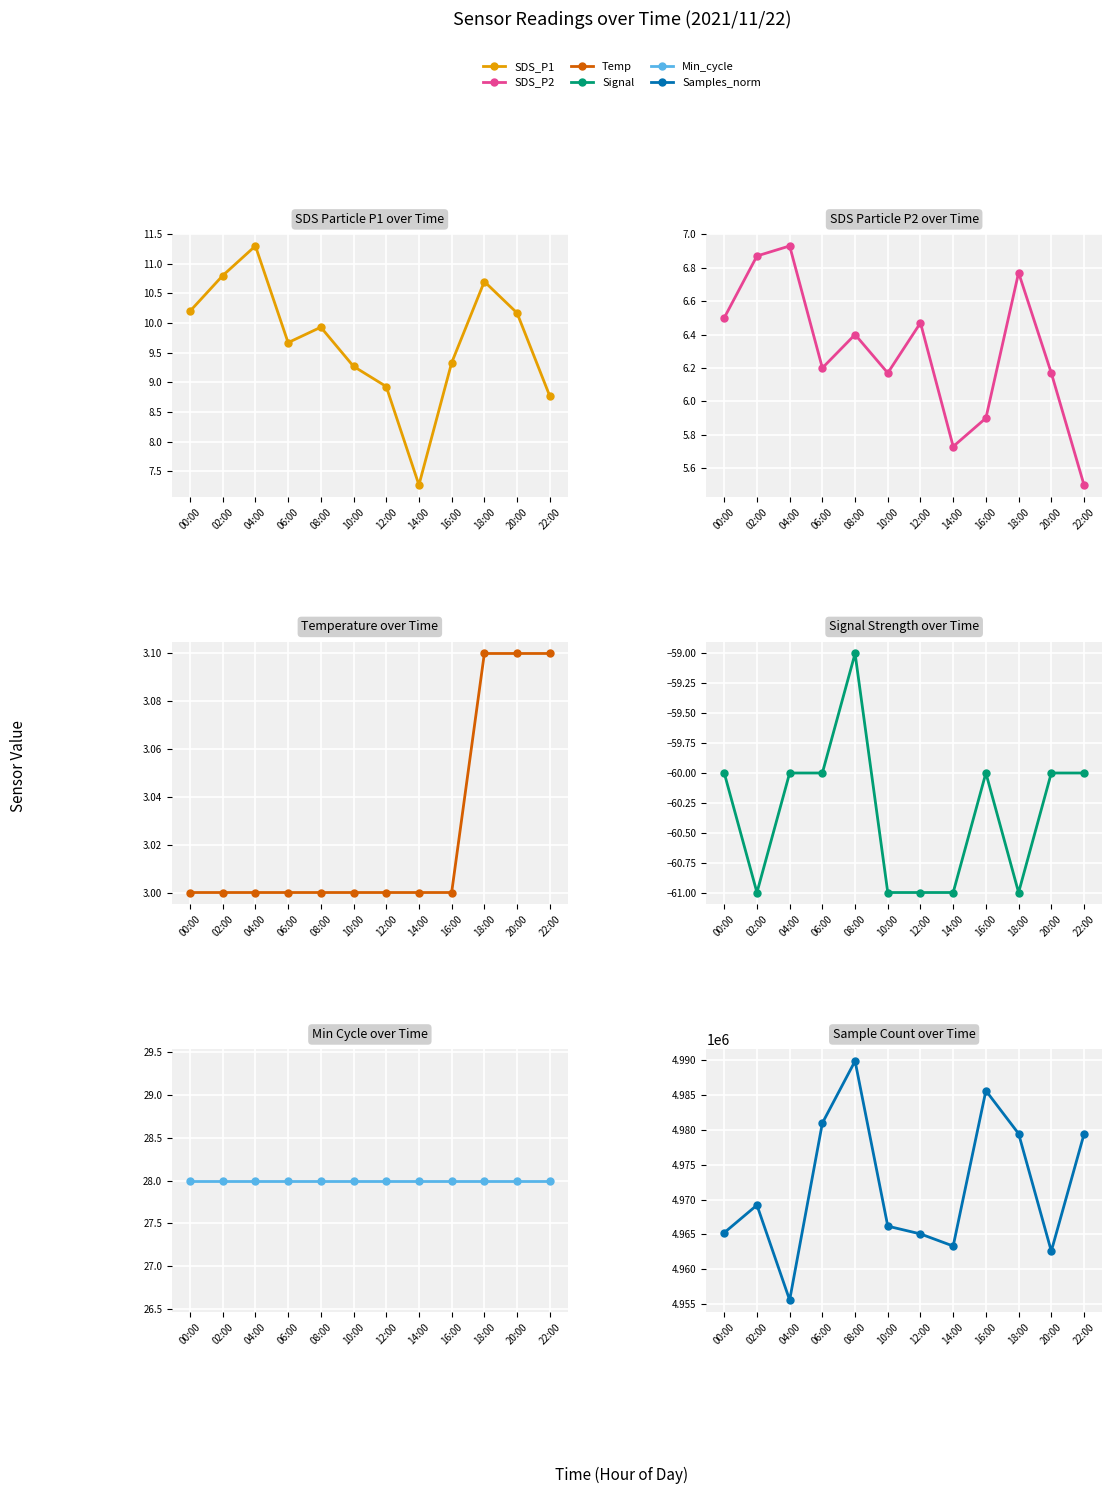

How many lines are shown in the chart?

6